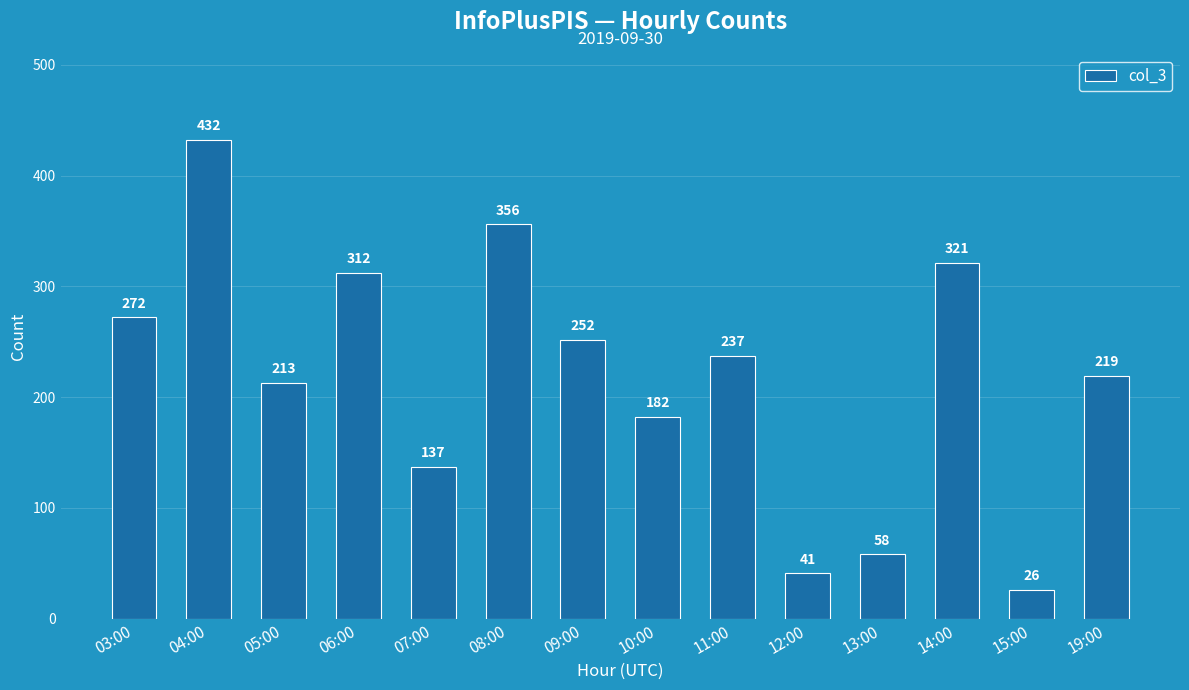

Reading left to right, what are all the values shown in this chart?

03:00=272	04:00=432	05:00=213	06:00=312	07:00=137	08:00=356	09:00=252	10:00=182	11:00=237	12:00=41	13:00=58	14:00=321	15:00=26	19:00=219